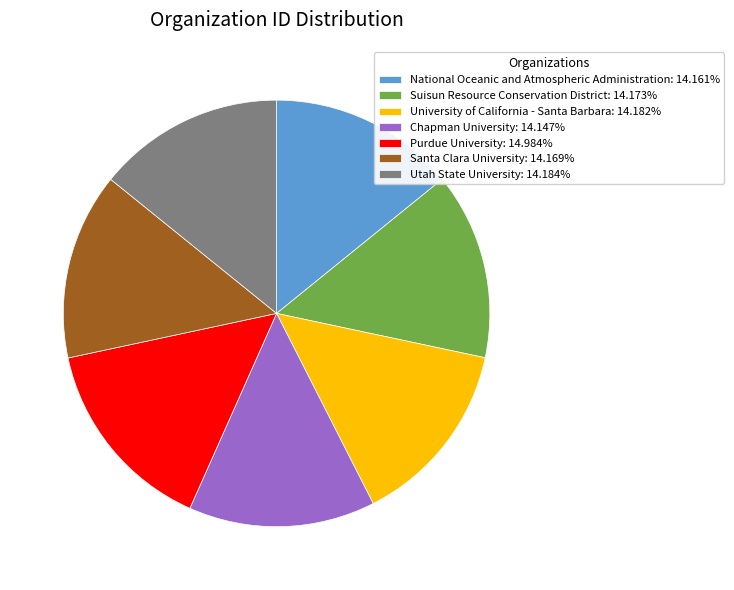

Is University of California - Santa Barbara: 14.182% the majority of the pie?

No